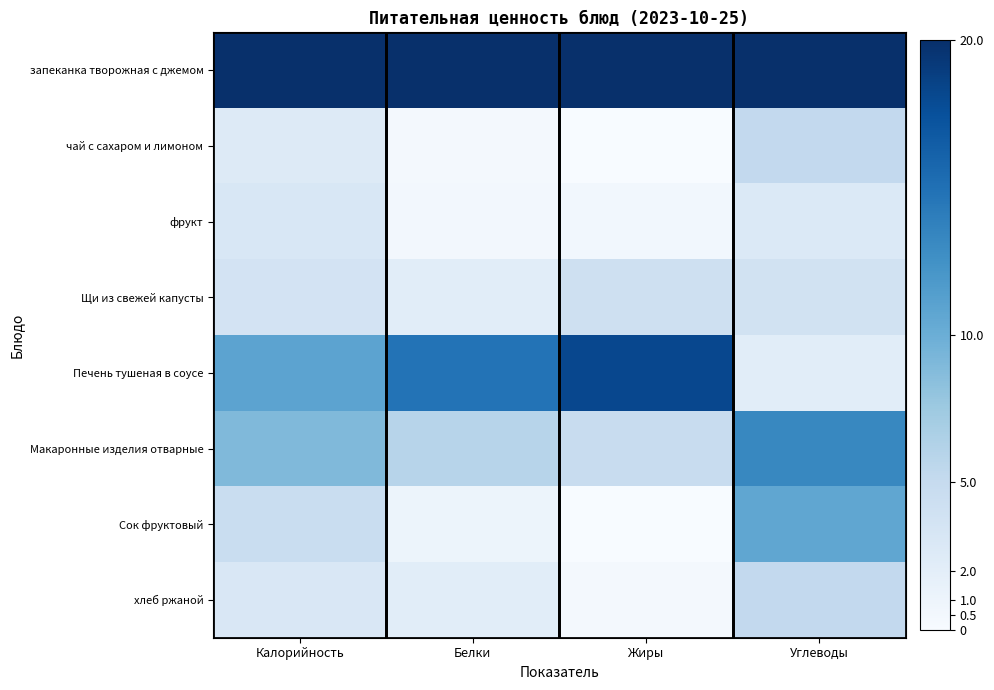

What is the total value across all series at Углеводы?

62.9